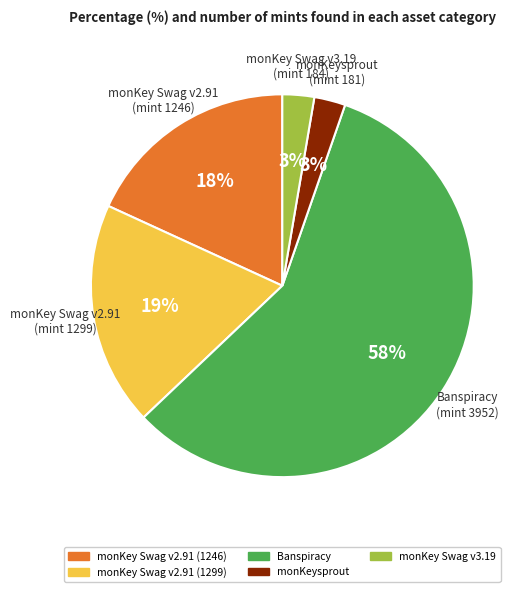

The monKey Swag v2.91 (1299) slice represents 12% of the pie. True or false?

False